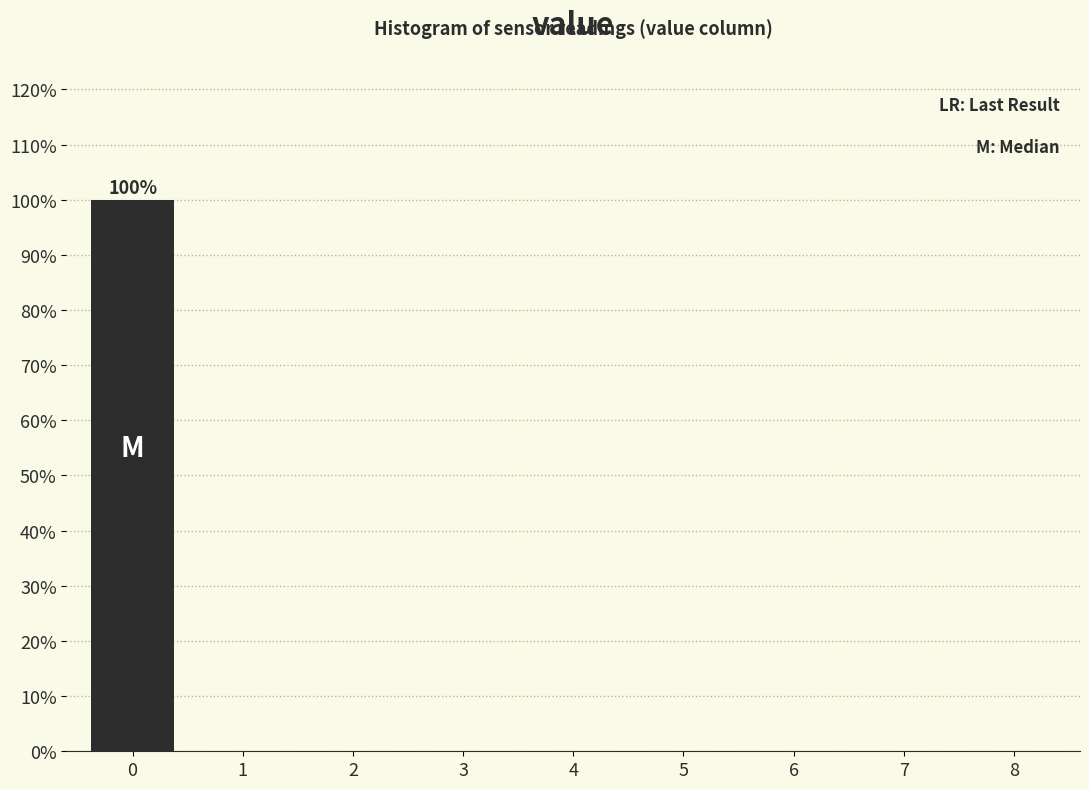

Reading left to right, extract all data points from this chart.

0=100	1=0	2=0	3=0	4=0	5=0	6=0	7=0	8=0